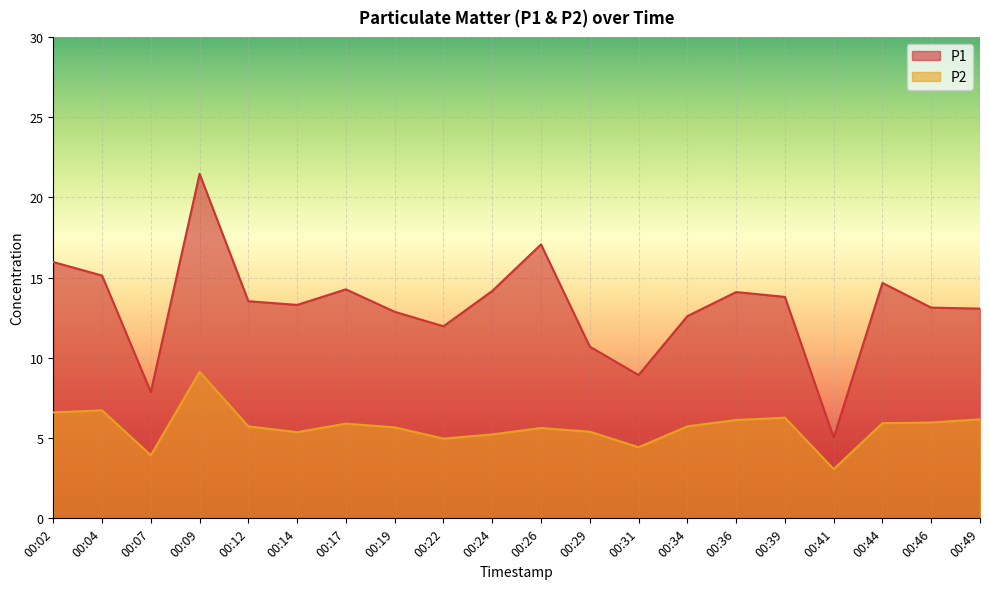

What is the smallest value displayed?

3.1